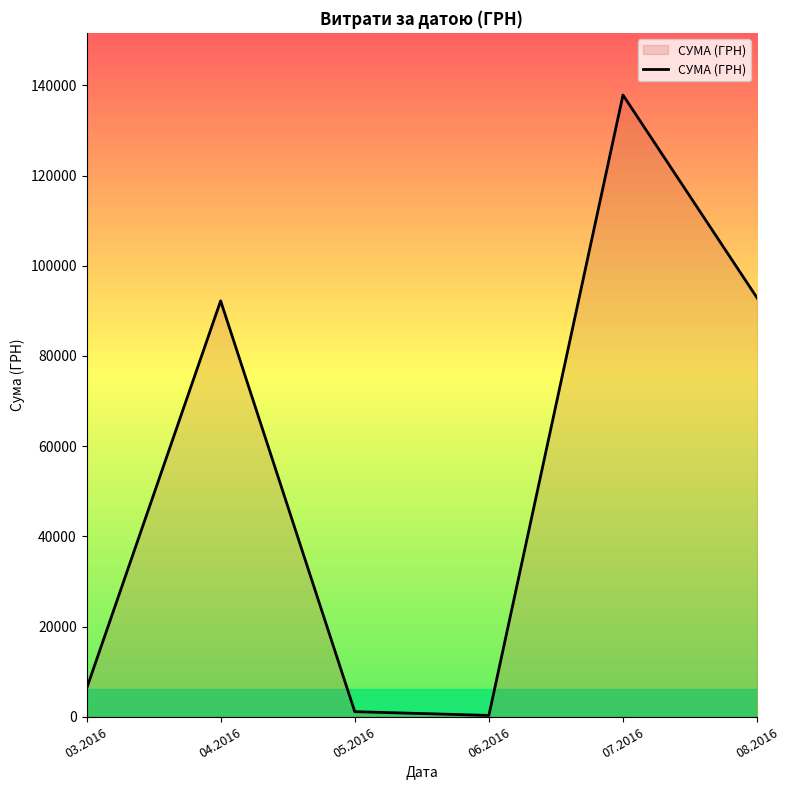

What is the average value?

55094.1